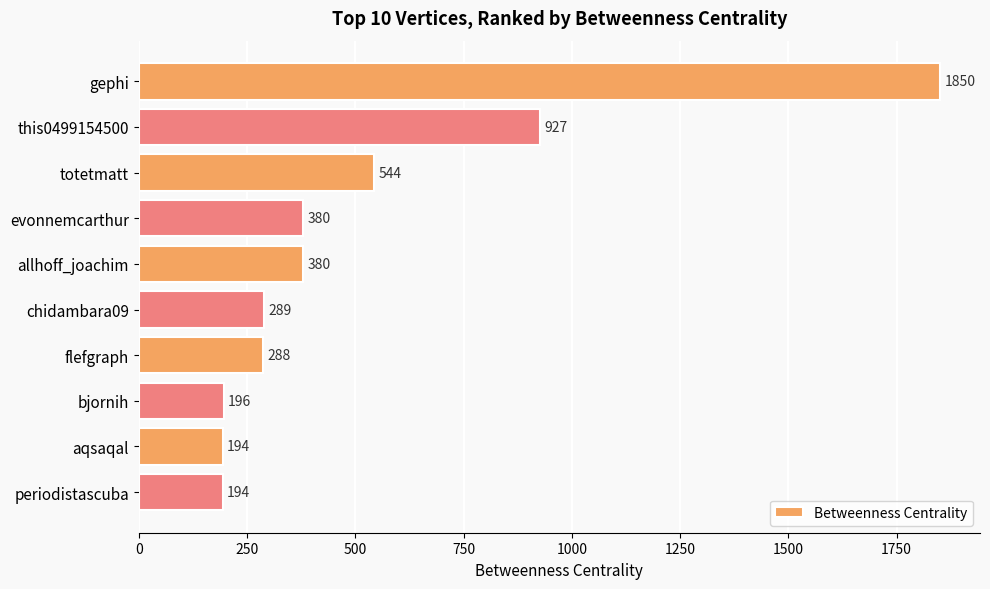

What is the sum of all values?

5242